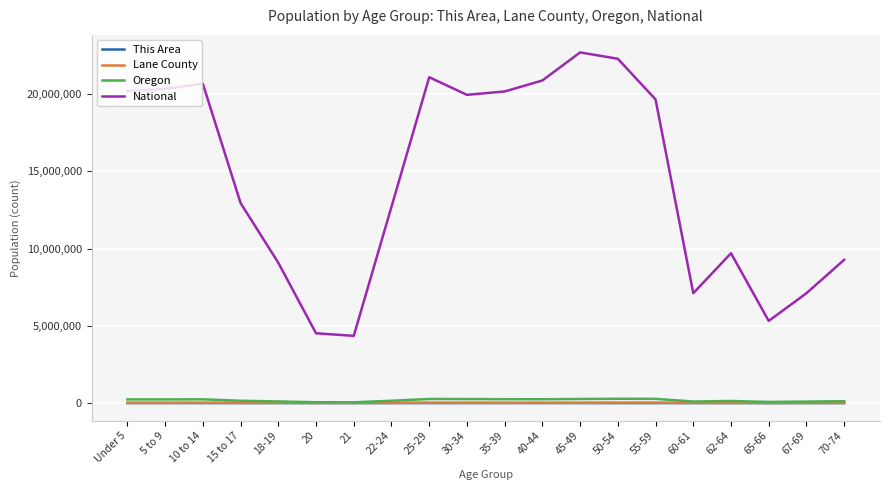

How many categories are shown in the chart?

20